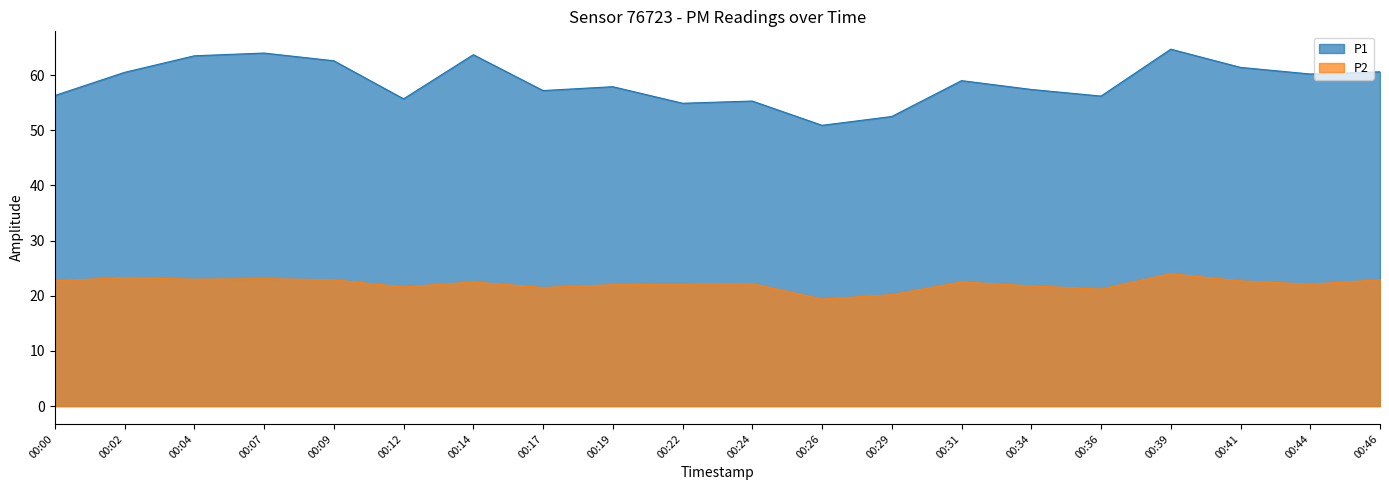

The P1 series shows 14.6 at 00:14. True or false?

False